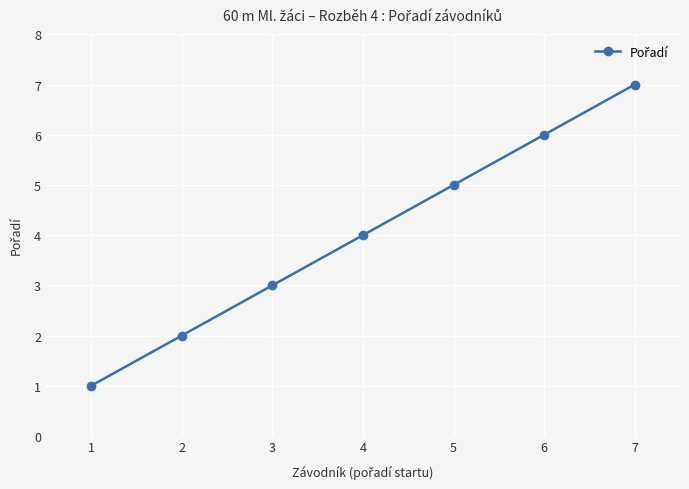

List the labels in order of value, smallest first.

1, 2, 3, 4, 5, 6, 7